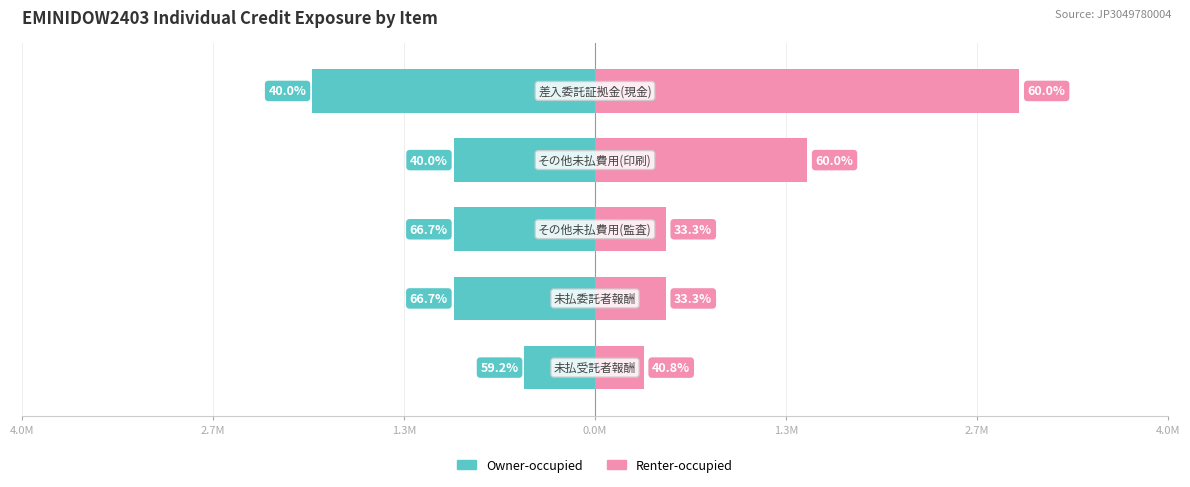

How many values in the Owner-occupied series are below -999846?

4